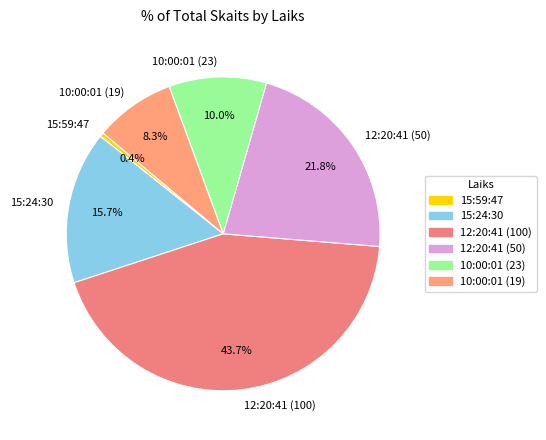

Is there any slice that represents more than half of the pie?

No